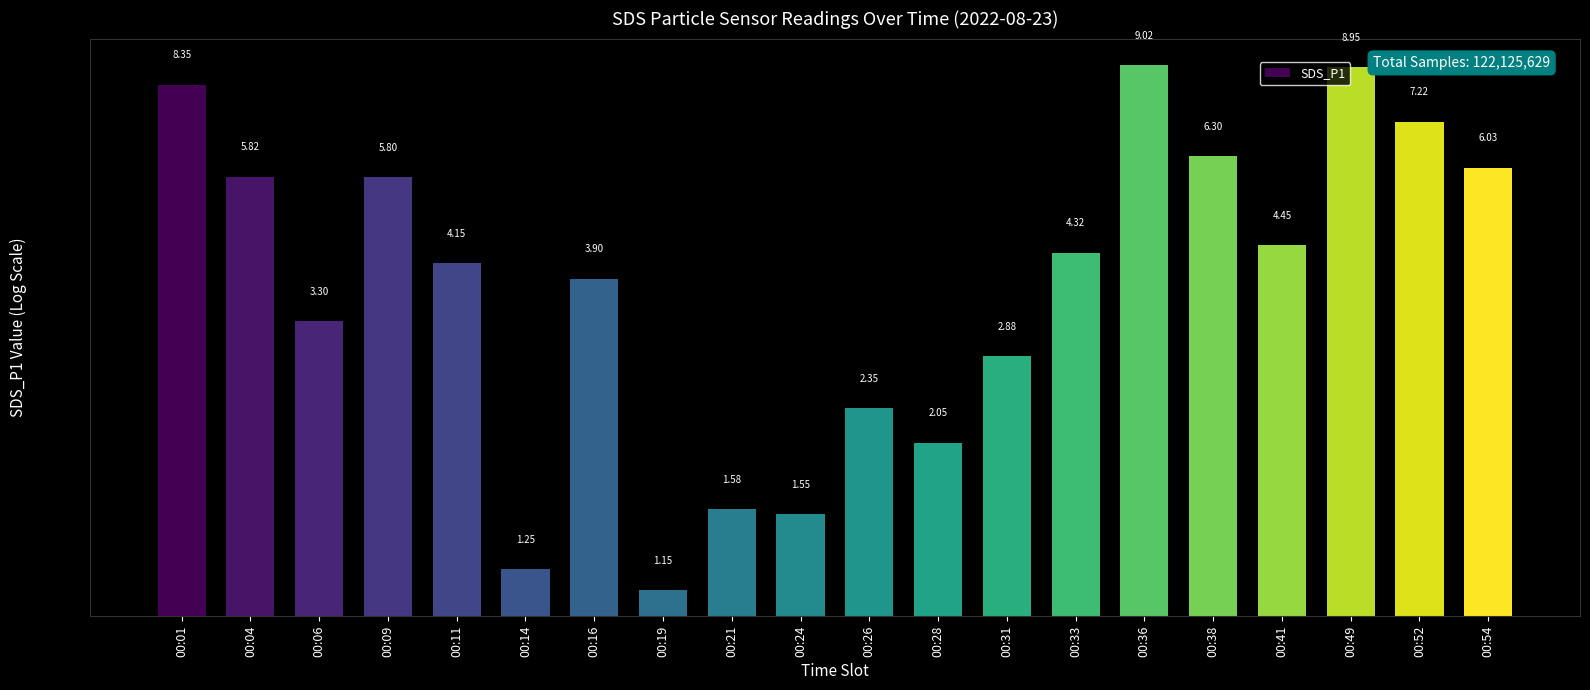

List the labels in order of value, smallest first.

00:19, 00:14, 00:24, 00:21, 00:28, 00:26, 00:31, 00:06, 00:16, 00:11, 00:33, 00:41, 00:09, 00:04, 00:54, 00:38, 00:52, 00:01, 00:49, 00:36